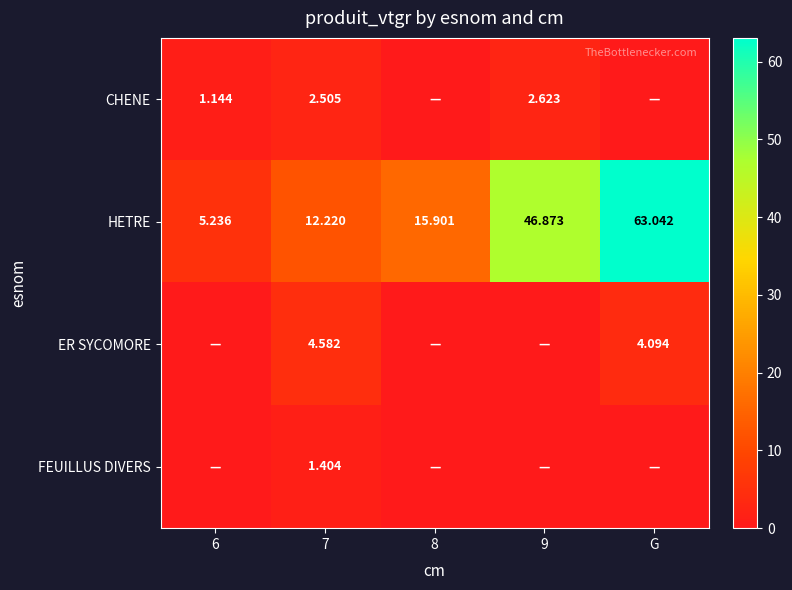

How many values in the HETRE series are below 15?

2